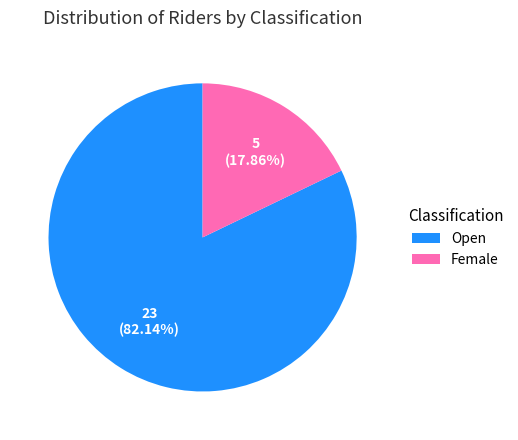

Do Female and Open together represent more than half of the pie?

Yes